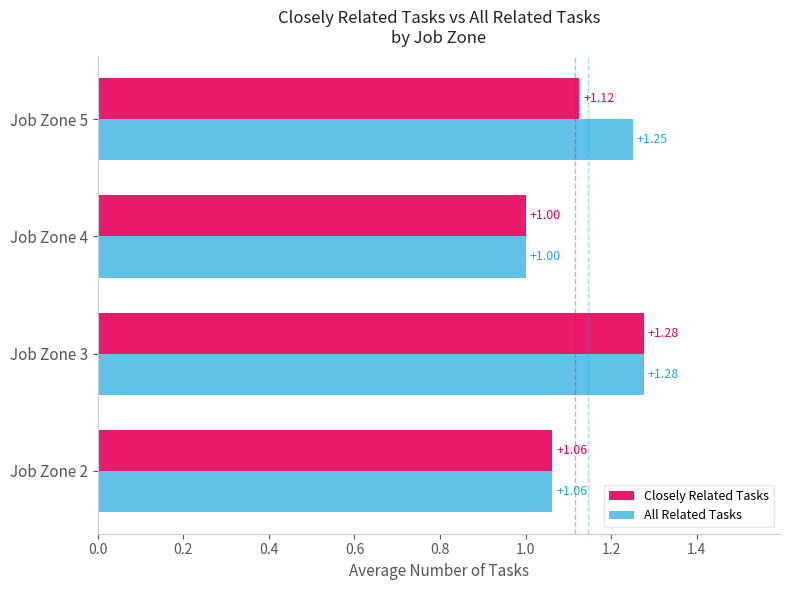

How many data points does each series have?

4